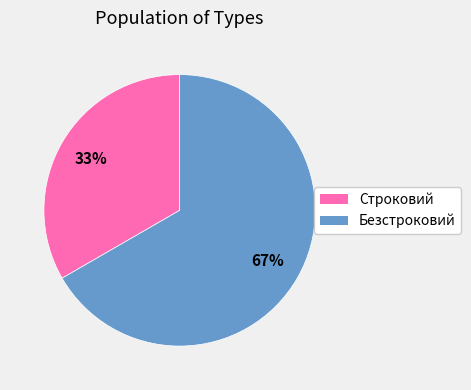

To the nearest percent, what percentage of the pie is Безстроковий?

67%